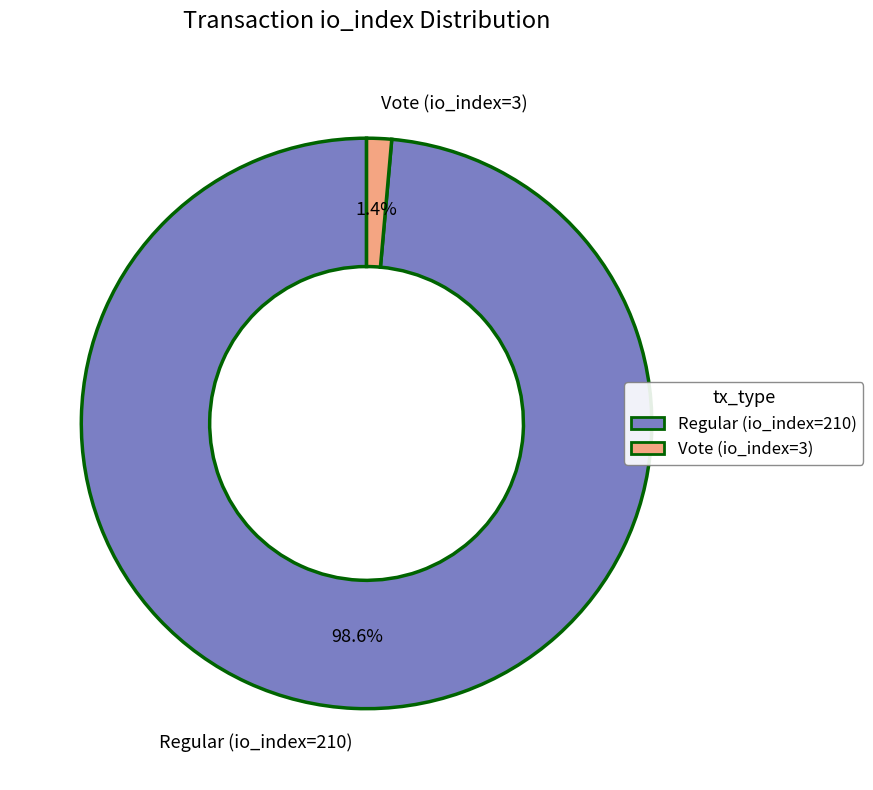

How many segments does this pie chart have?

2